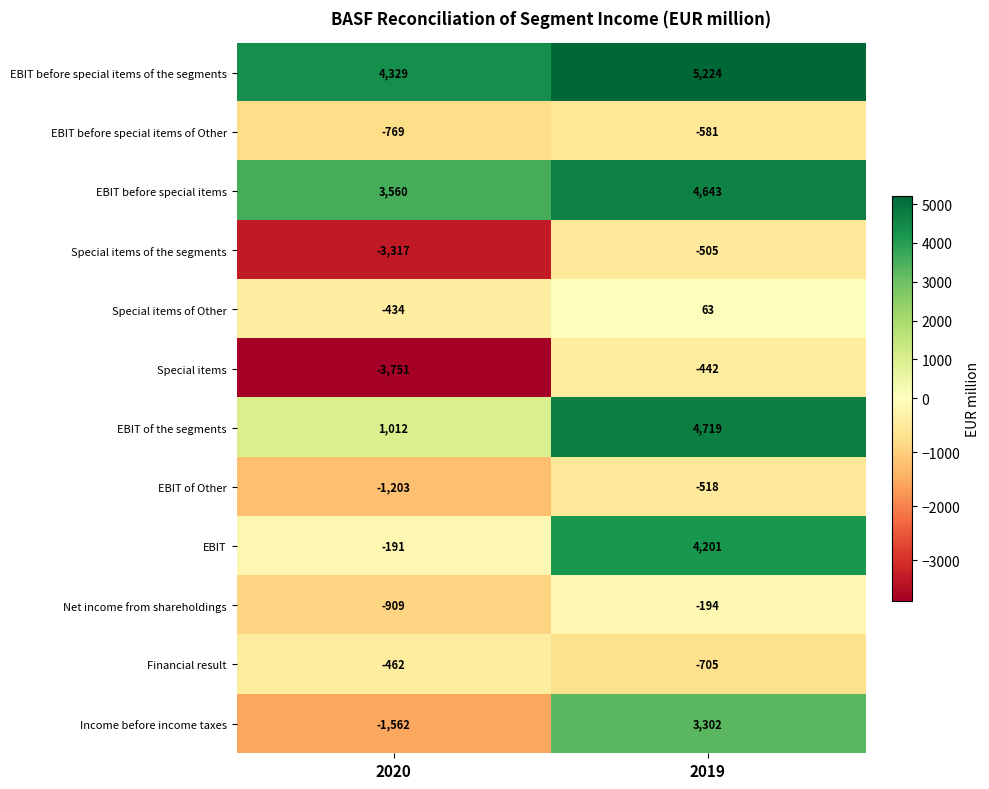

Reading left to right, what are all the values shown in this chart?

EBIT before special items of the segments: 4329	5224
EBIT before special items of Other: -769	-581
EBIT before special items: 3560	4643
Special items of the segments: -3317	-505
Special items of Other: -434	63
Special items: -3751	-442
EBIT of the segments: 1012	4719
EBIT of Other: -1203	-518
EBIT: -191	4201
Net income from shareholdings: -909	-194
Financial result: -462	-705
Income before income taxes: -1562	3302